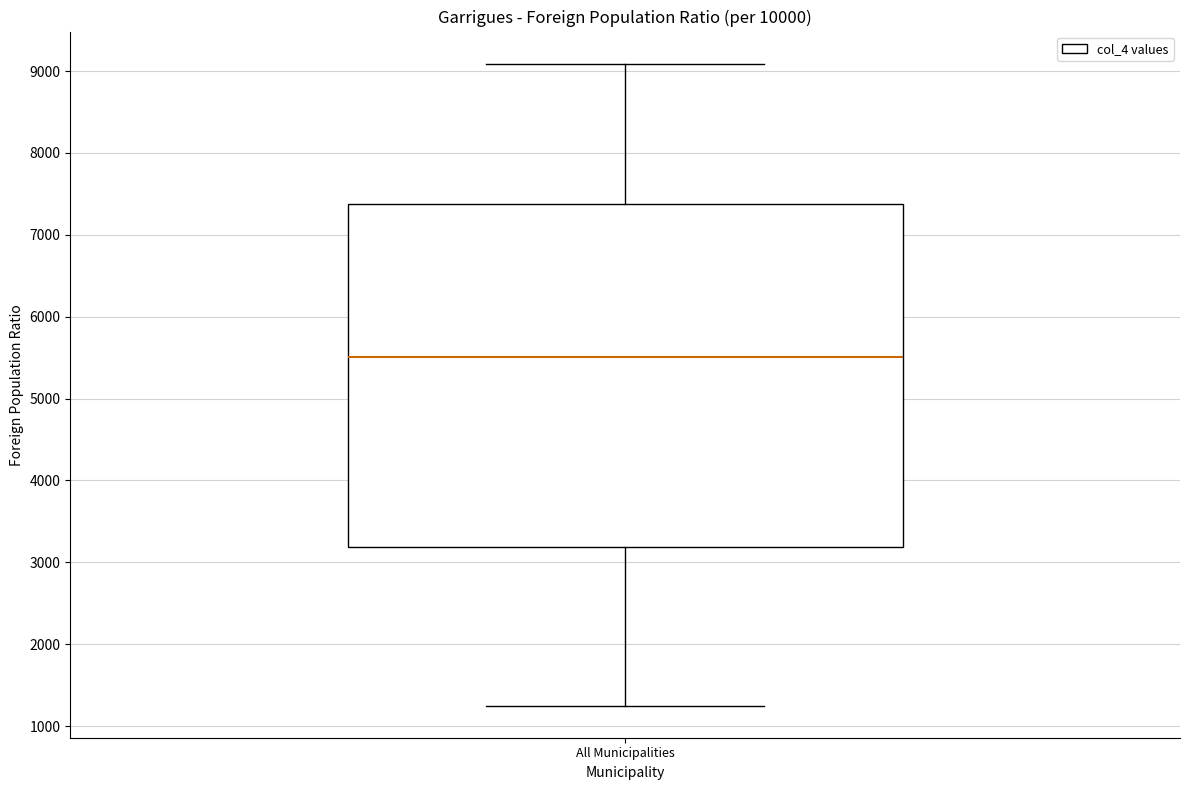

Where does the lower whisker of the box for All Municipalities end on the y-axis? The values are not printed on the chart, so give them approximately, as read against the axis.

1300